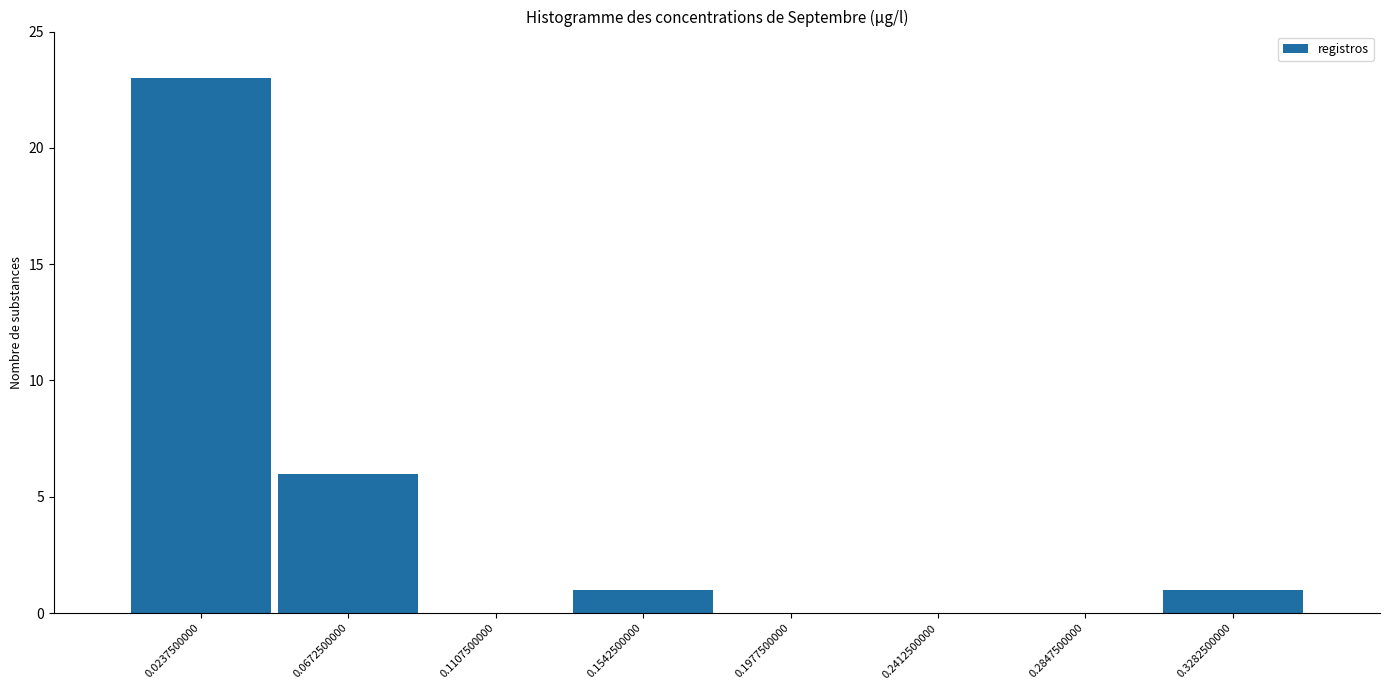

Over which range of the x-axis is the bar tallest?

0.000 to 0.045